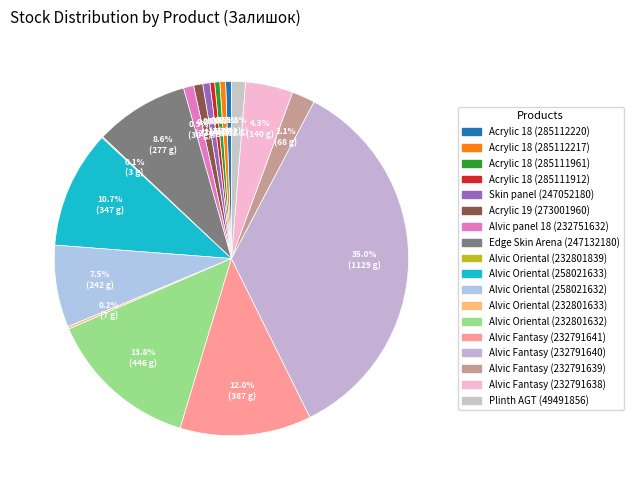

Rank the categories by value from highest to lowest.

Alvic Fantasy (232791640), Alvic Oriental (232801632), Alvic Fantasy (232791641), Alvic Oriental (258021633), Edge Skin Arena (247132180), Alvic Oriental (258021632), Alvic Fantasy (232791638), Alvic Fantasy (232791639), Plinth AGT (49491856), Alvic panel 18 (232751632), Acrylic 19 (273001960), Skin panel (247052180), Acrylic 18 (285112220), Acrylic 18 (285112217), Acrylic 18 (285111961), Acrylic 18 (285111912), Alvic Oriental (232801633), Alvic Oriental (232801839)